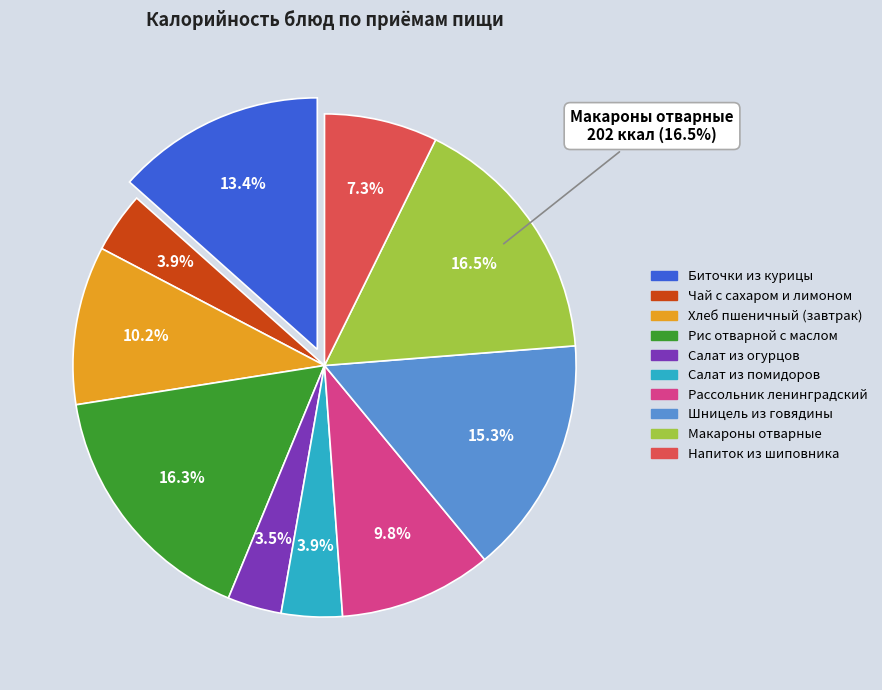

Which category has the smallest portion of the pie?

Салат из огурцов